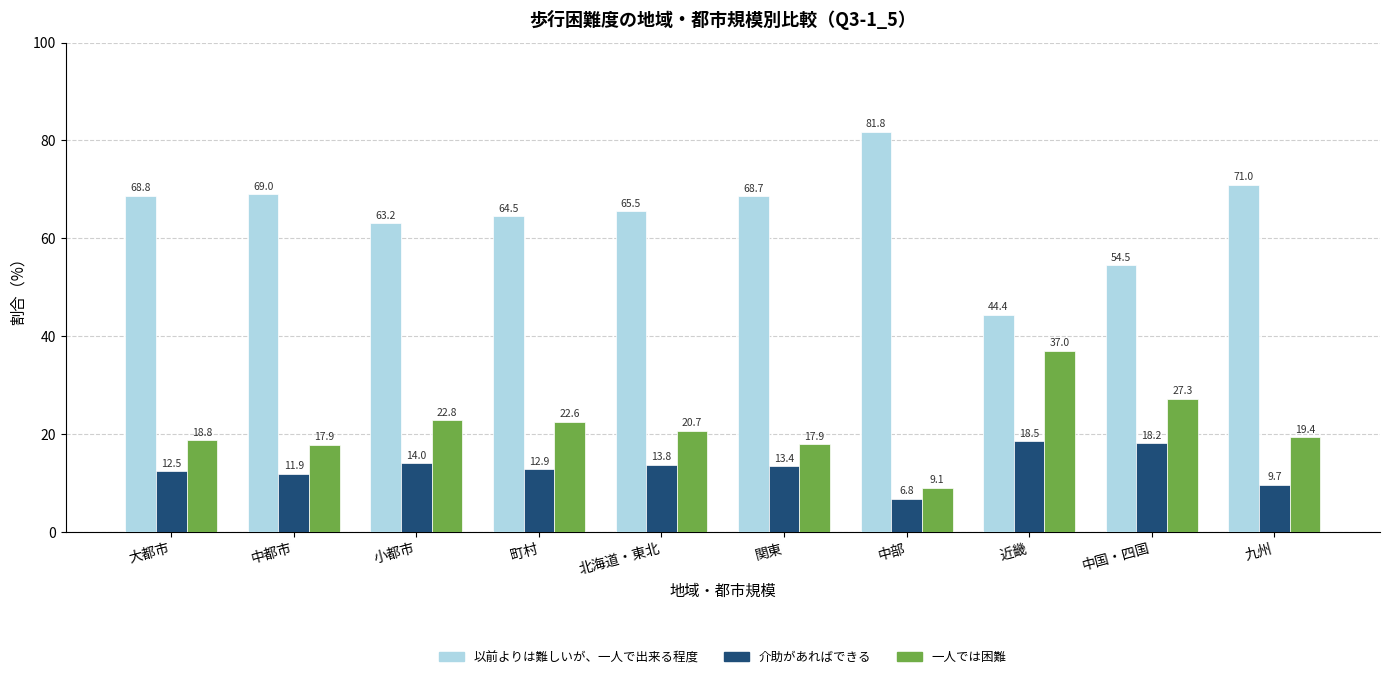

Which series has the widest spread of values?

以前よりは難しいが、一人で出来る程度